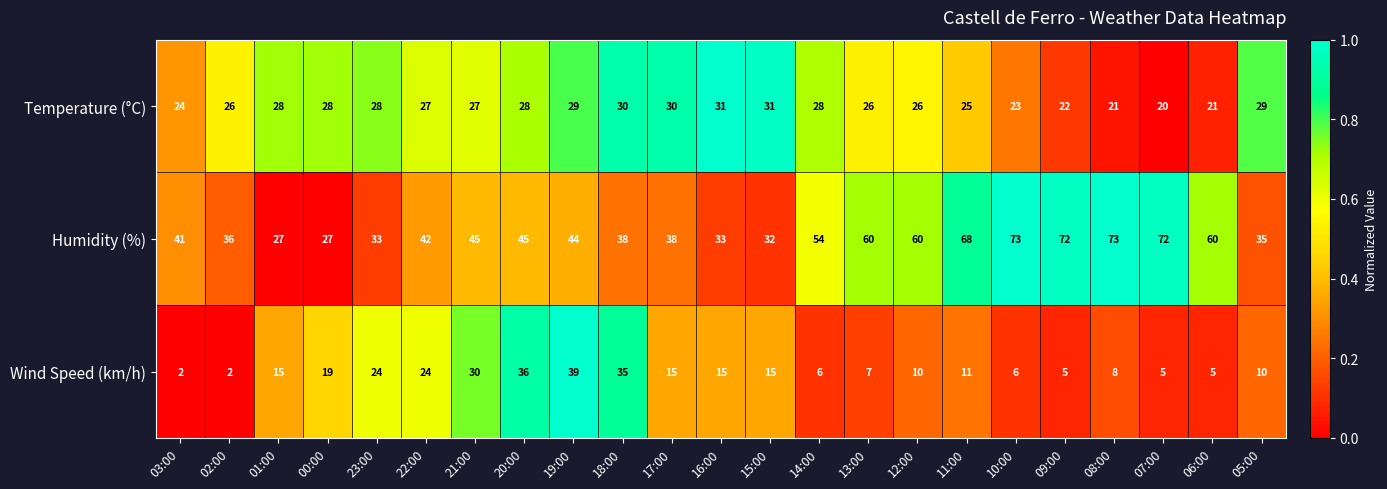

What is the average value of the Wind Speed (km/h) series?

15